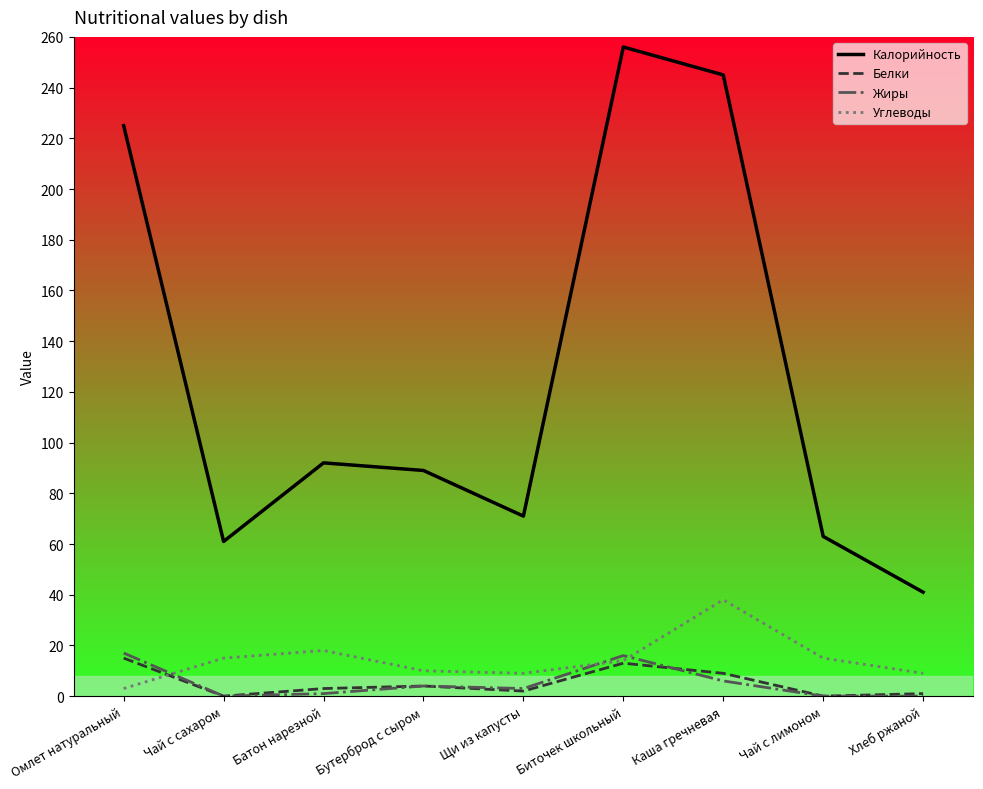

How many values in the Калорийность series are below 89?

4